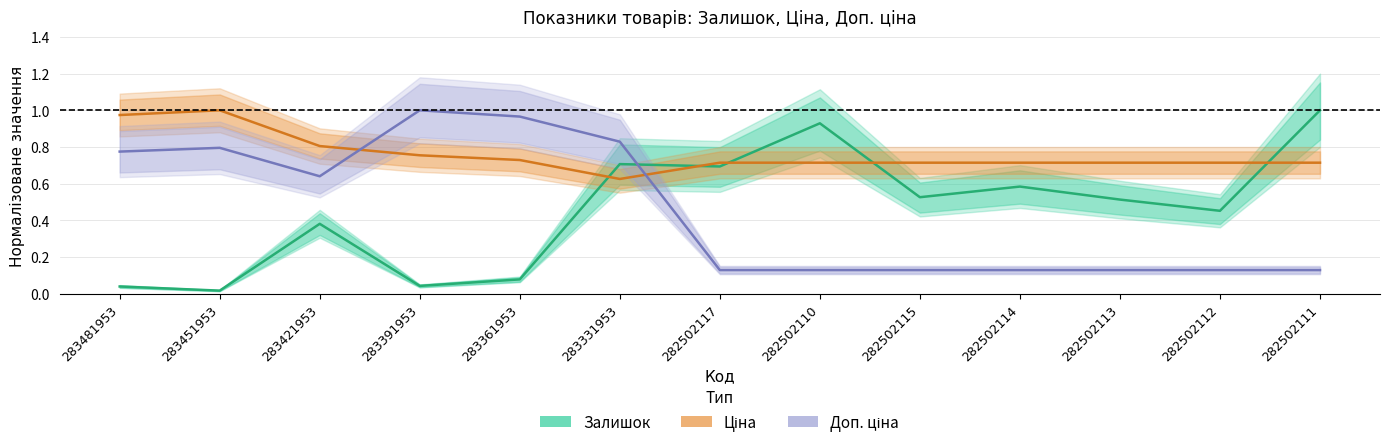

Reading left to right, what are all the values shown in this chart?

Залишок: 283481953=0.0	283451953=0.0	283421953=0.4	283391953=0.0	283361953=0.1	283331953=0.7	282502117=0.7	282502110=0.9	282502115=0.5	282502114=0.6	282502113=0.5	282502112=0.5	282502111=1.0
Ціна: 283481953=1.0	283451953=1.0	283421953=0.8	283391953=0.8	283361953=0.7	283331953=0.6	282502117=0.7	282502110=0.7	282502115=0.7	282502114=0.7	282502113=0.7	282502112=0.7	282502111=0.7
Доп. ціна: 283481953=0.8	283451953=0.8	283421953=0.6	283391953=1.0	283361953=1.0	283331953=0.8	282502117=0.1	282502110=0.1	282502115=0.1	282502114=0.1	282502113=0.1	282502112=0.1	282502111=0.1